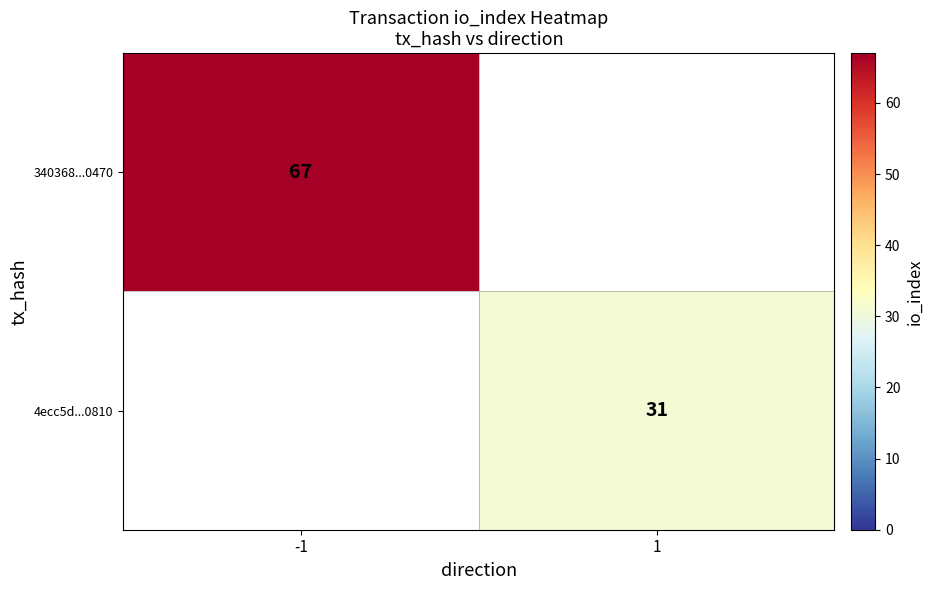

Is it true that 340368...0470 equals 67 at -1?

True